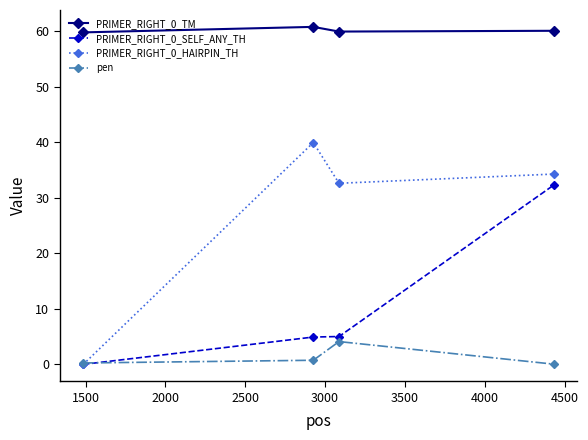

What is the maximum value shown in the chart?

60.7